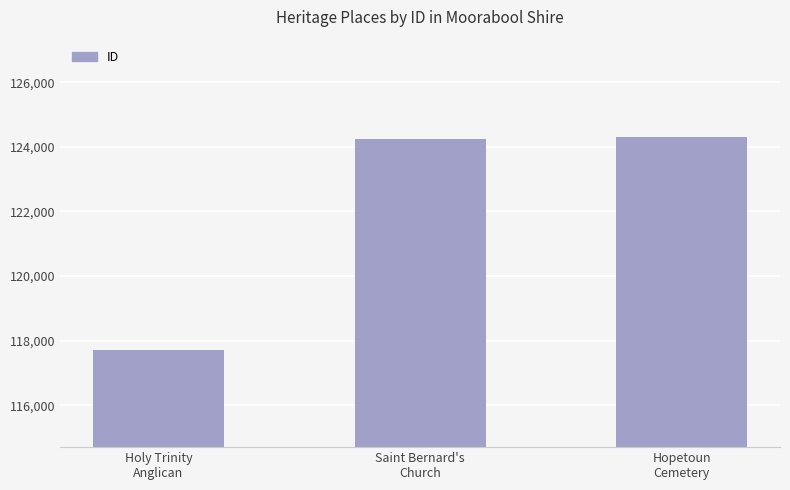

What is the ratio of the value at Hopetoun
Cemetery to the value at Saint Bernard's
Church?

1.0